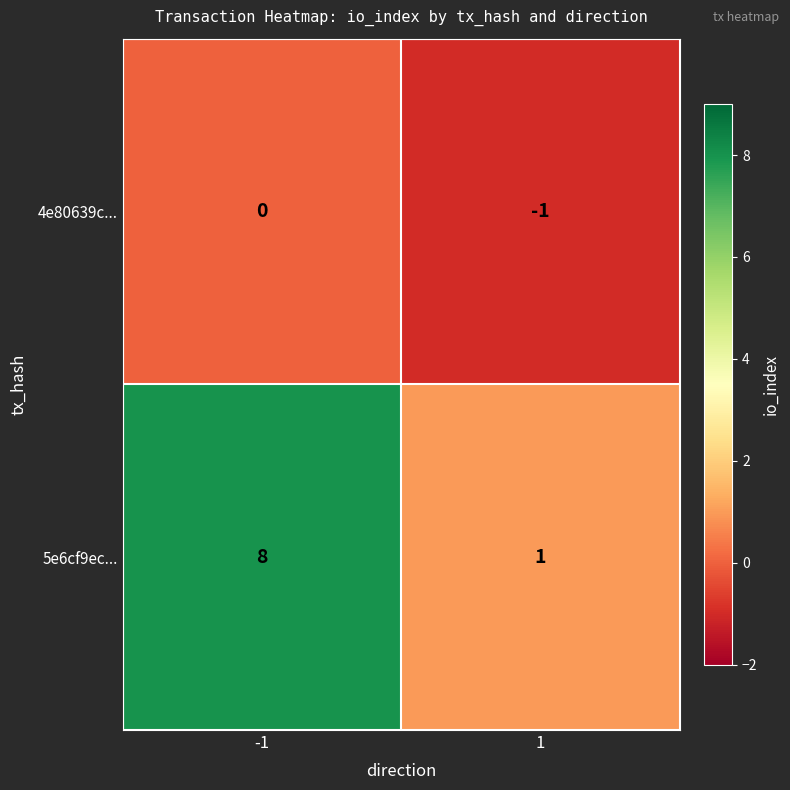

At which category is the sum across all series the highest?

-1